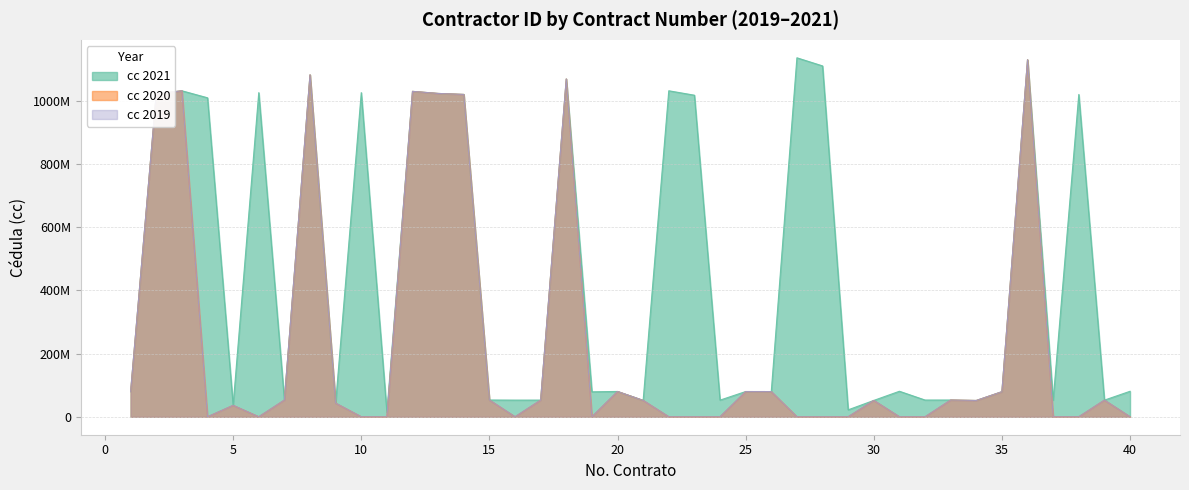

At which category does the chart reach its minimum across all series?

4